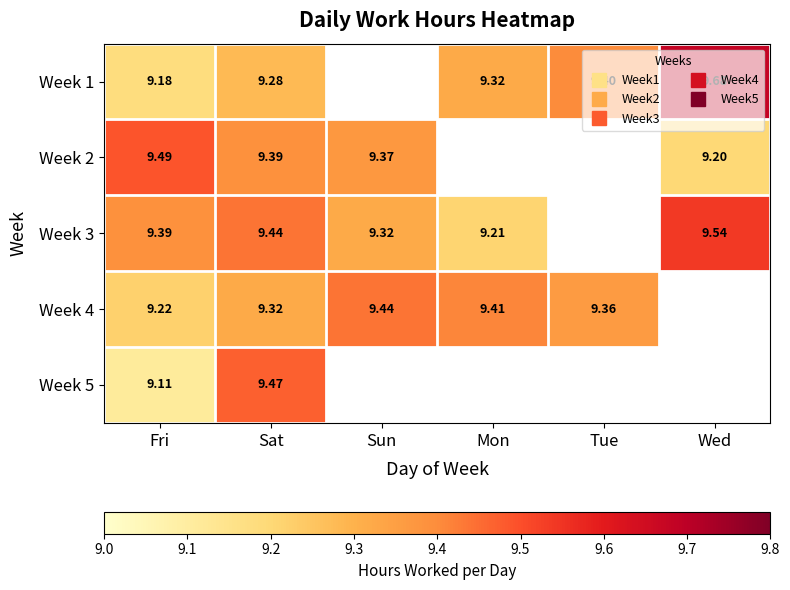

What is the difference between the Week 2 values at Sun and Wed?

0.2